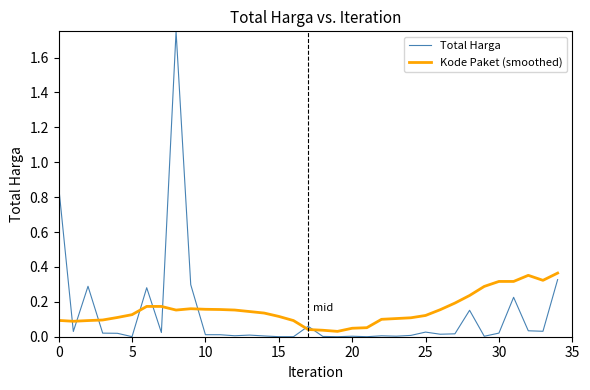

Which series has the widest spread of values?

Total Harga